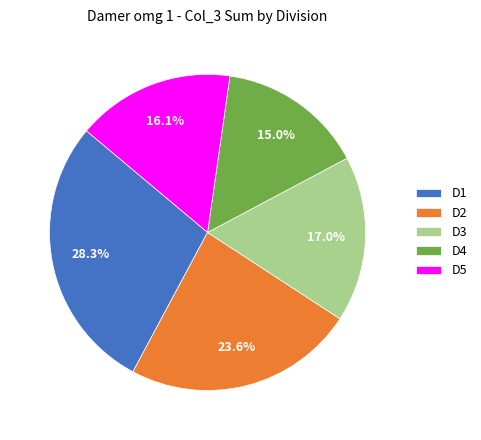

Is there any slice that represents more than half of the pie?

No